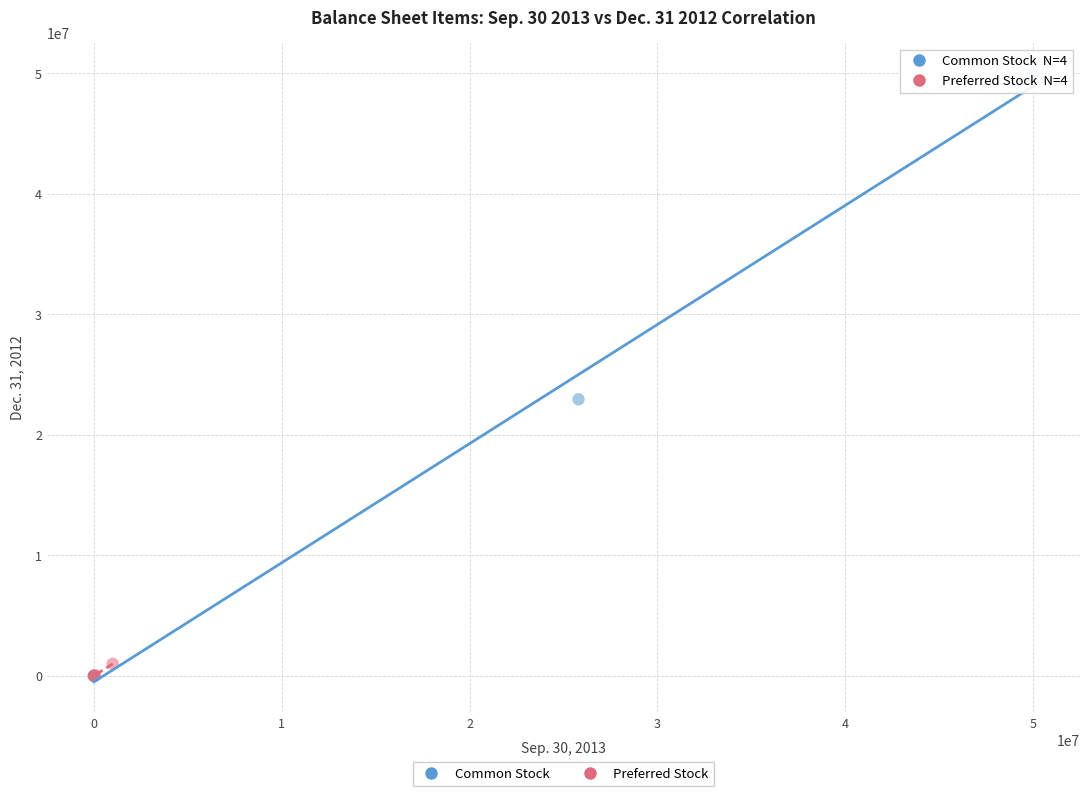

Which series has the widest spread of Y values?

Common Stock